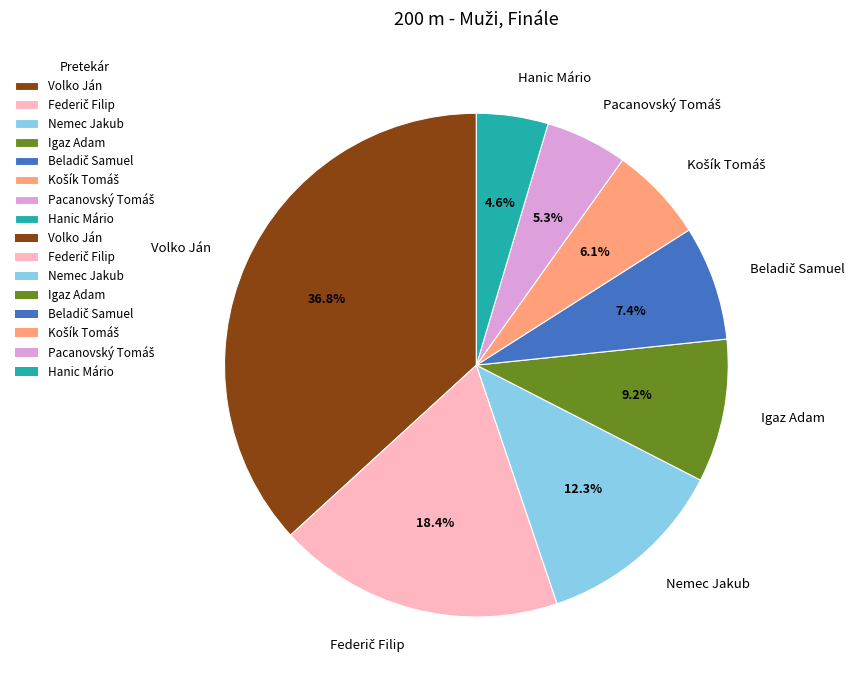

Is it true that Nemec Jakub is 3% of the pie?

False